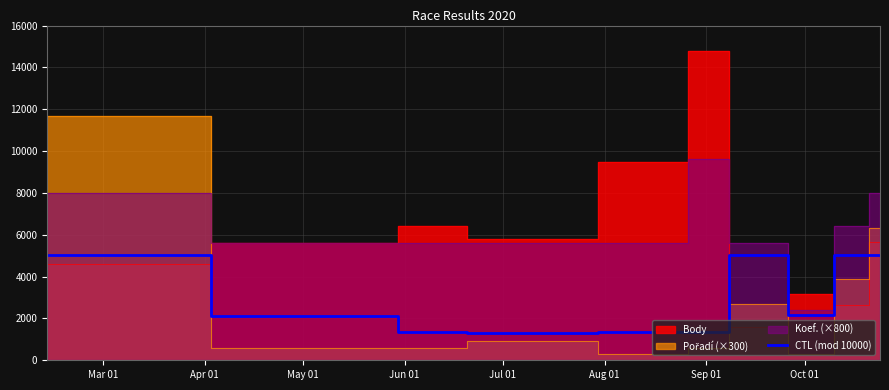

What is the maximum value for CTL (mod 10000)?

5038